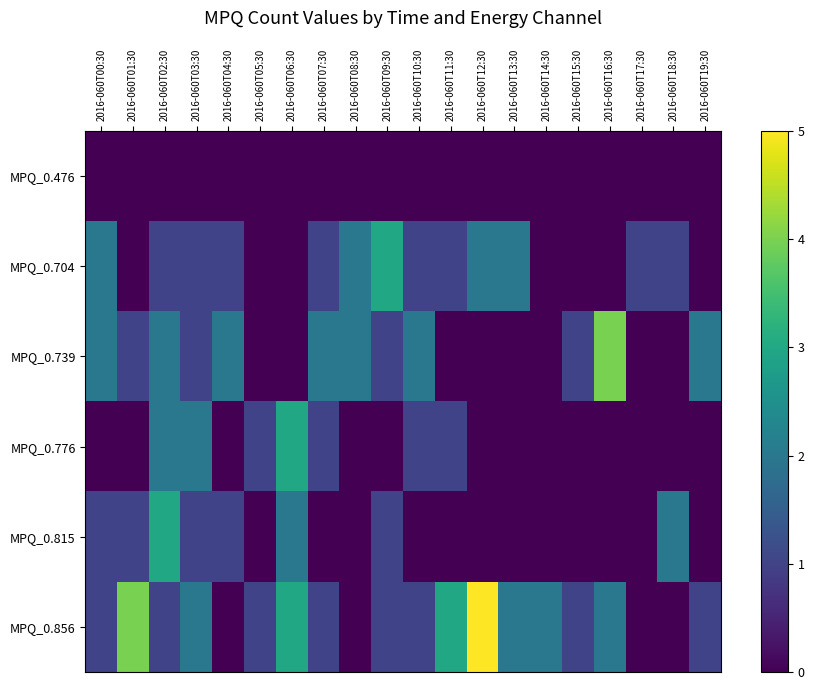

Which series has the largest total across all categories?

MPQ_0.856